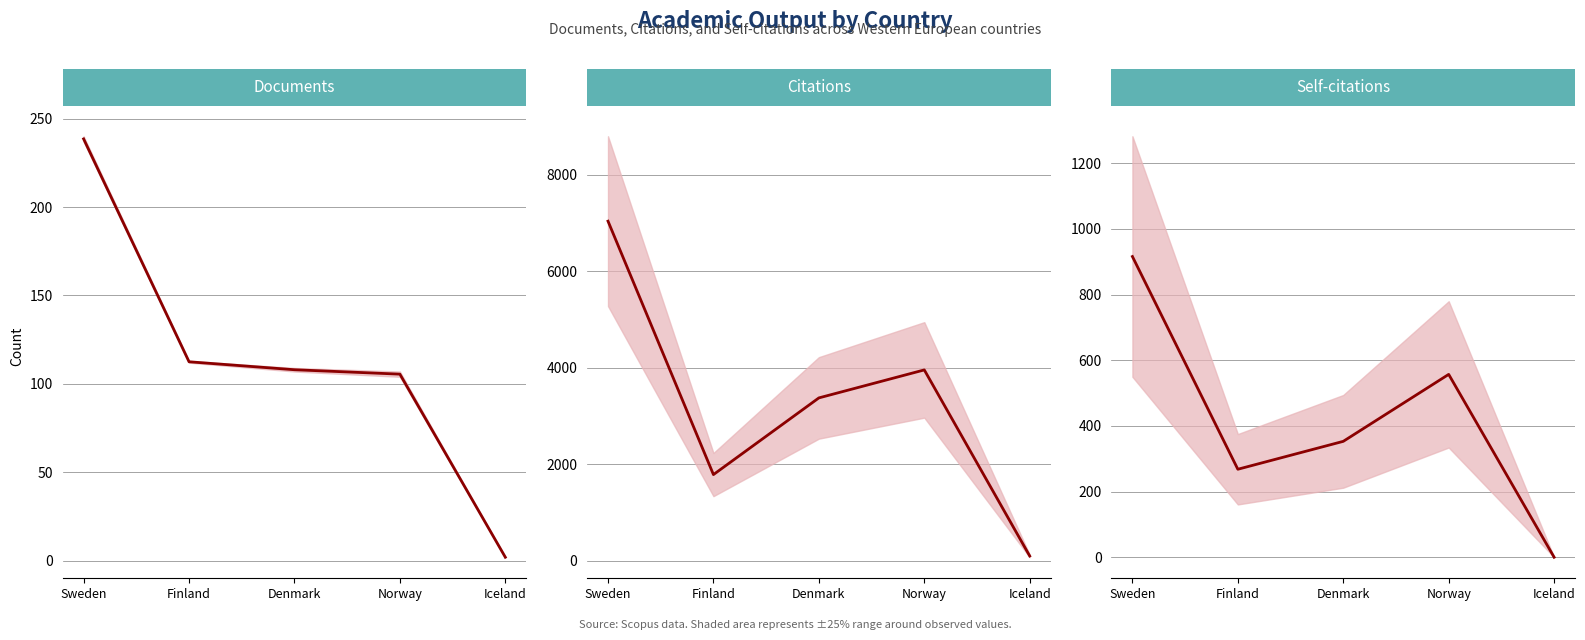

Between Finland and Norway, which is larger?

Finland